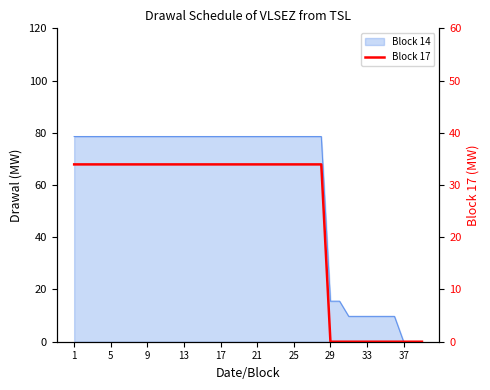

Which has a higher value, 20 or 18?

20